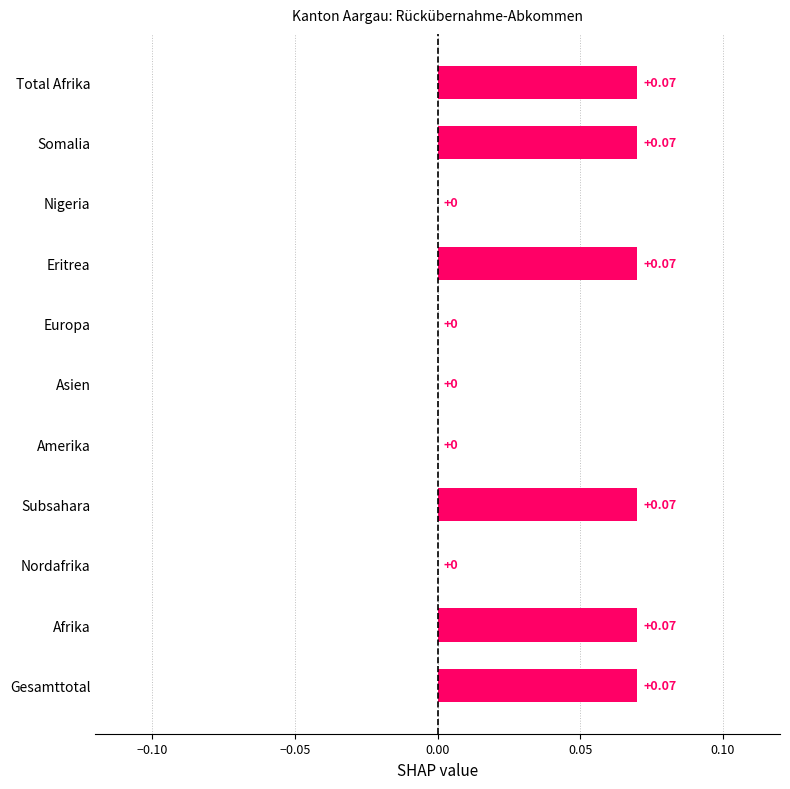

How many data points are above 0?

6